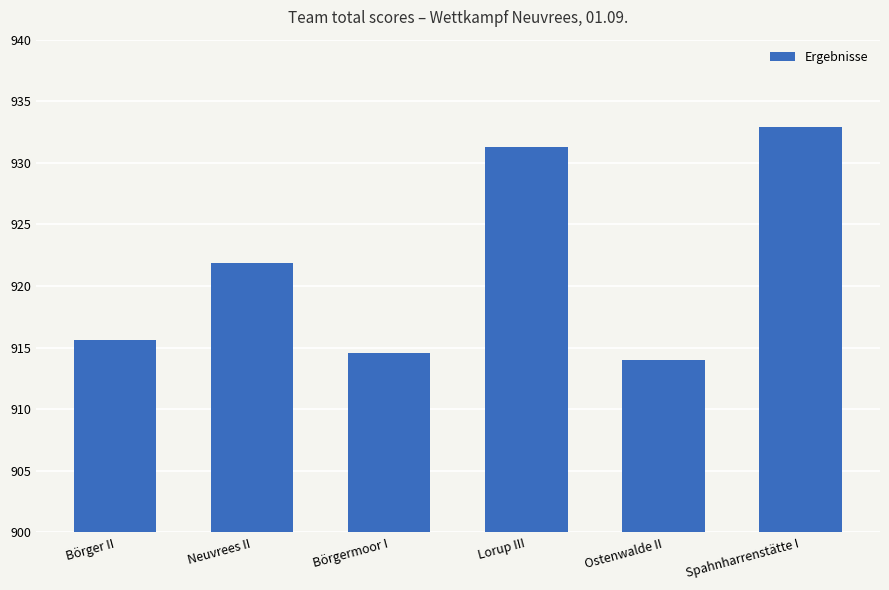

What is the change in value from Neuvrees II to Börgermoor I?

-7.3